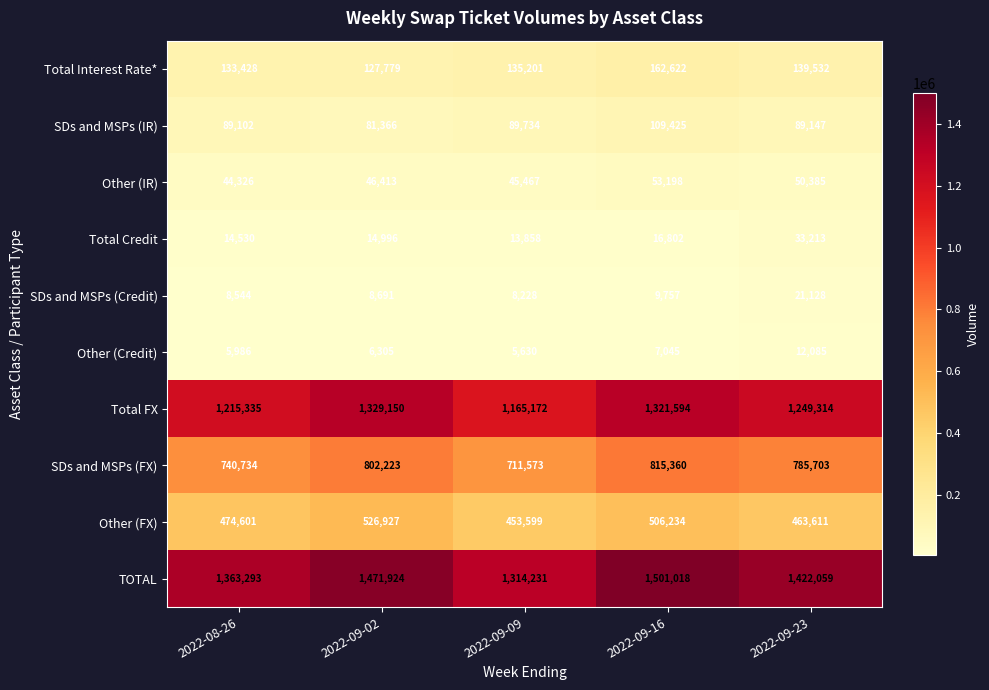

What is the sum of the Other (IR) values at 2022-09-16 and 2022-09-23?

103583